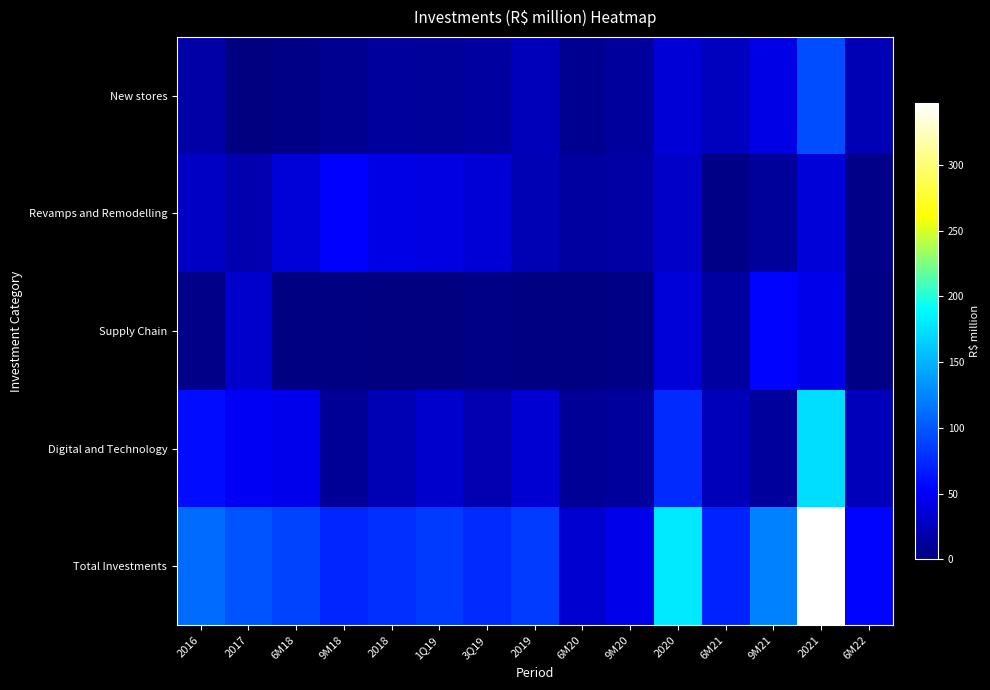

Count the number of data series in this chart.

5